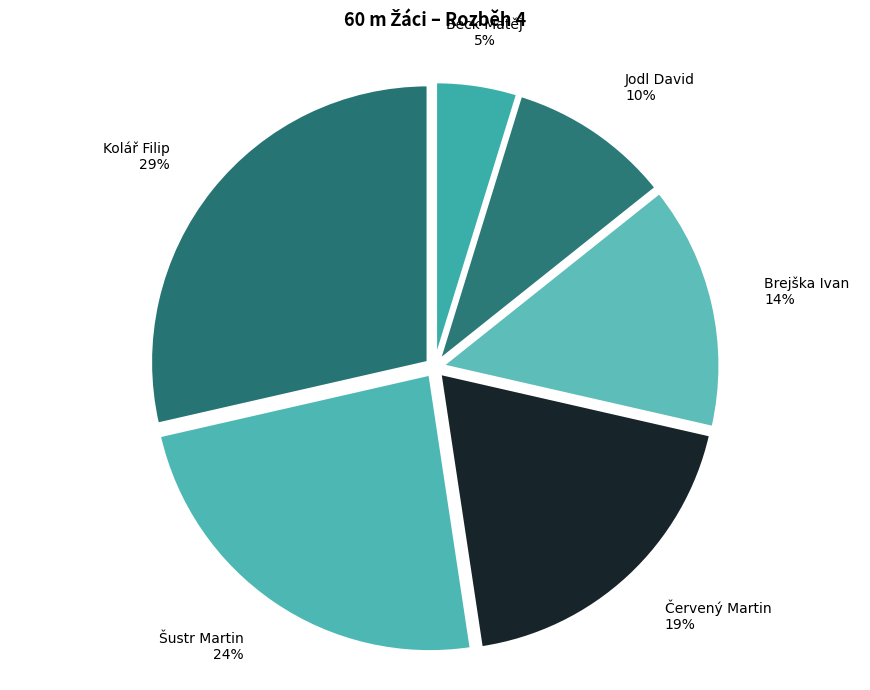

How many segments does this pie chart have?

6